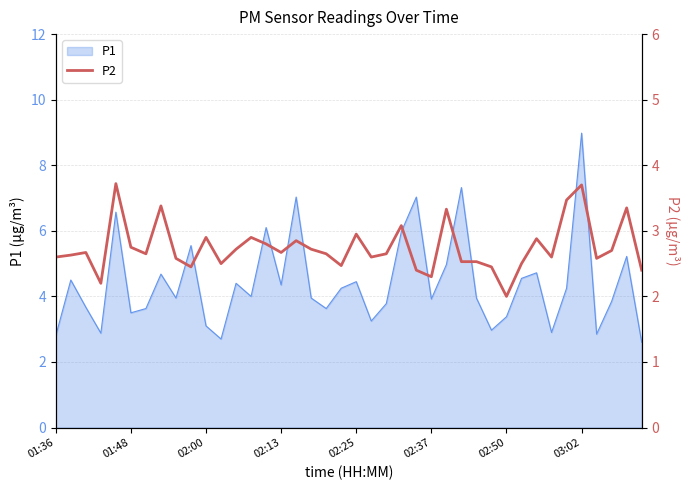

Does the chart display data point markers on the line(s)?

No